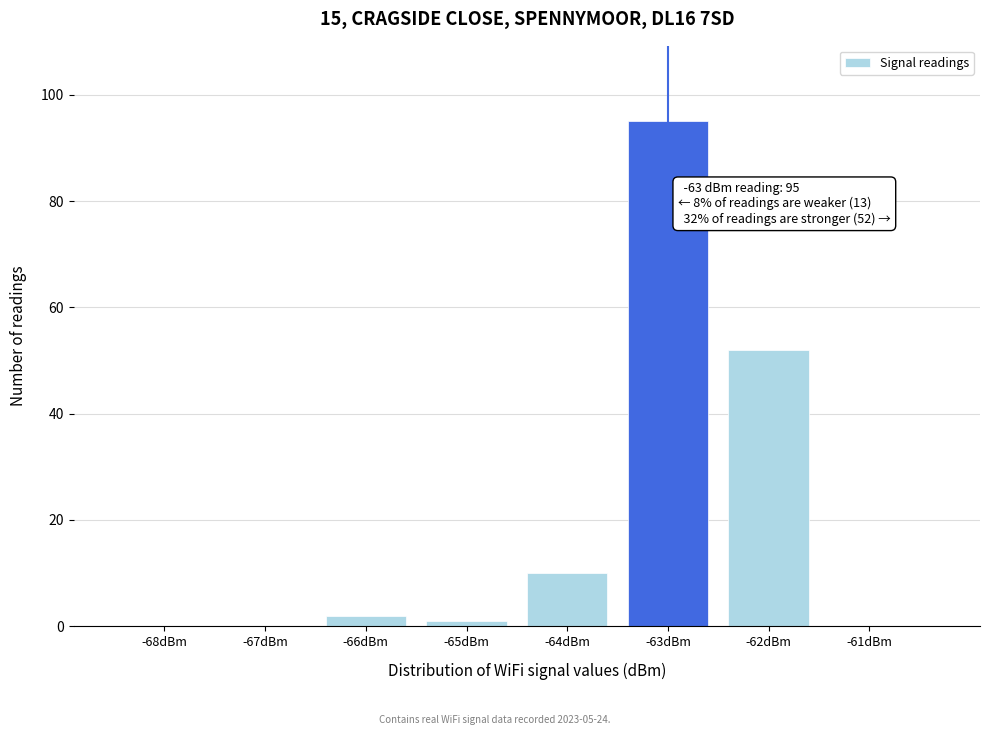

Reading left to right, list all the values displayed in this chart.

-68dBm=0	-67dBm=0	-66dBm=2	-65dBm=1	-64dBm=10	-63dBm=95	-62dBm=52	-61dBm=0